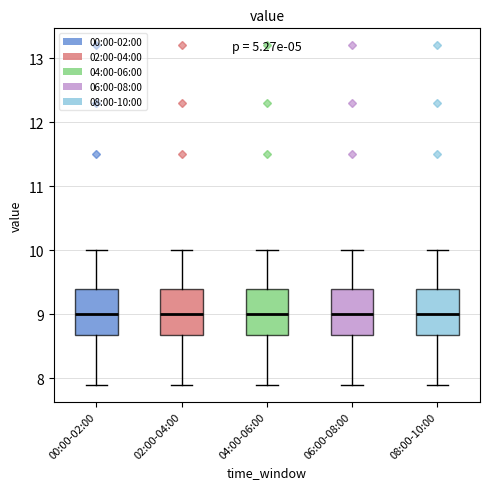

Reading left to right, read every box against the y-axis: the position of its median line, the range the box covers, and the ends of its whiskers. The values are not printed on the chart, so give them approximately, as read against the axis.

00:00-02:00: median 9.0, box 8.7 to 9.4, whiskers 7.9 to 10.0
02:00-04:00: median 9.0, box 8.7 to 9.4, whiskers 7.9 to 10.0
04:00-06:00: median 9.0, box 8.7 to 9.4, whiskers 7.9 to 10.0
06:00-08:00: median 9.0, box 8.7 to 9.4, whiskers 7.9 to 10.0
08:00-10:00: median 9.0, box 8.7 to 9.4, whiskers 7.9 to 10.0